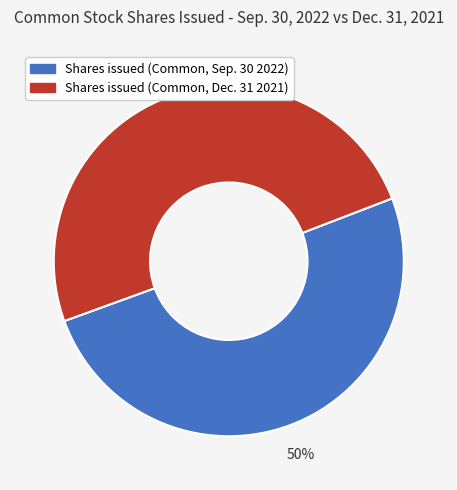

Count the number of slices in the pie.

2